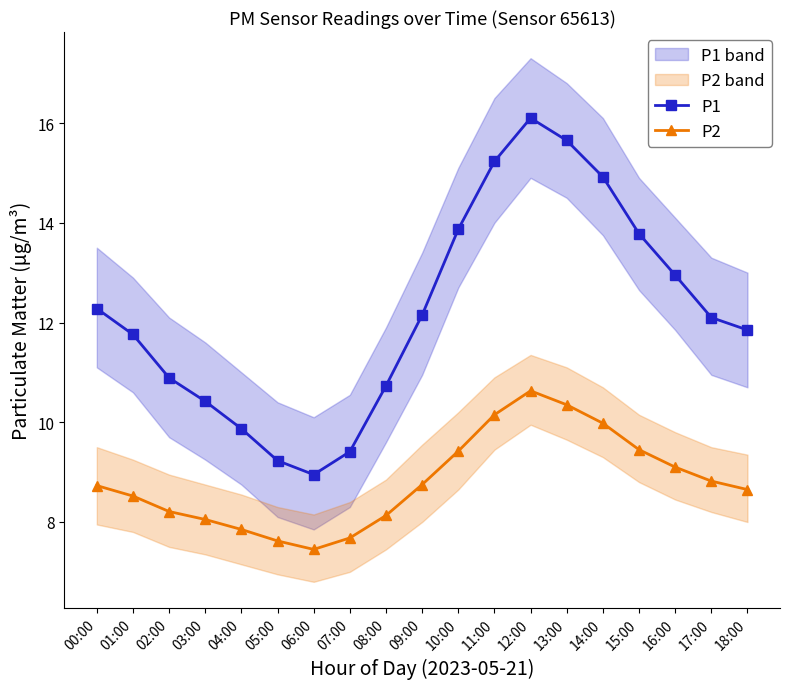

What is the difference between the maximum and second lowest values in the P2 series?

3.0